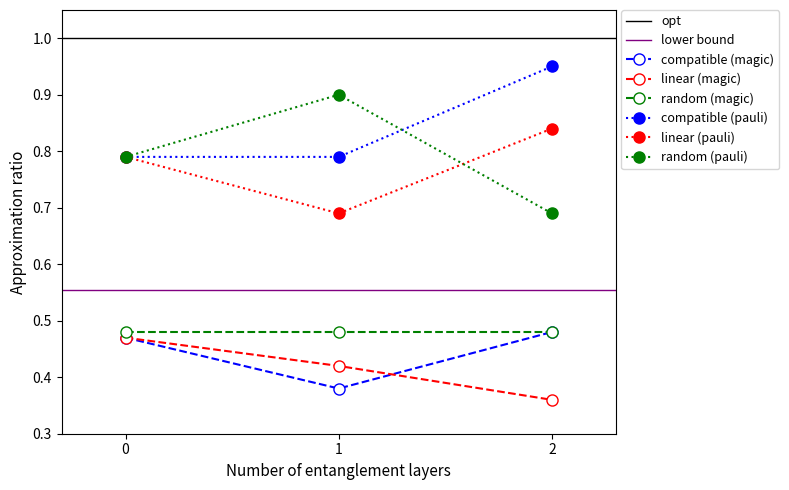

What is the value of the compatible (pauli) point at the 2nd from the left?

0.8